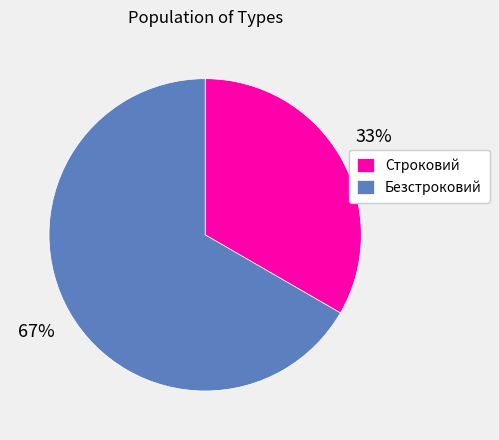

The Безстроковий slice represents 73% of the pie. True or false?

False